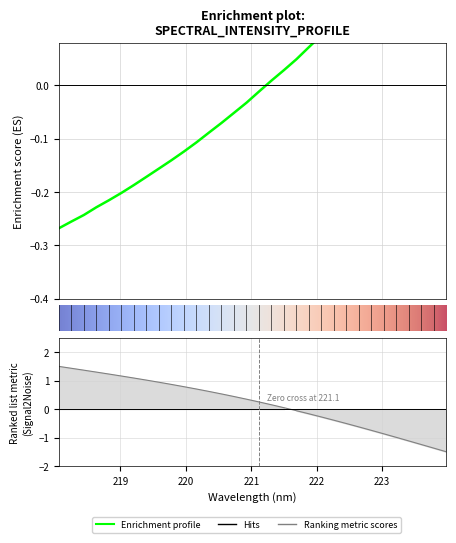

Reading right to left, list all the values displayed in this chart.

223.9802=0.3	223.7895=0.3	223.5987=0.3	223.408=0.3	223.2172=0.2	223.0264=0.2	222.8355=0.2	222.6447=0.2	222.4538=0.1	222.263=0.1	222.0721=0.1	221.8812=0.1	221.6902=0.0	221.4993=0.0	221.3083=0.0	221.1174=-0.0	220.9264=-0.0	220.7354=-0.1	220.5444=-0.1	220.3533=-0.1	220.1623=-0.1	219.9712=-0.1	219.7801=-0.1	219.589=-0.2	219.3979=-0.2	219.2067=-0.2	219.0156=-0.2	218.8244=-0.2	218.6332=-0.2	218.442=-0.2	218.2508=-0.3	218.0596=-0.3